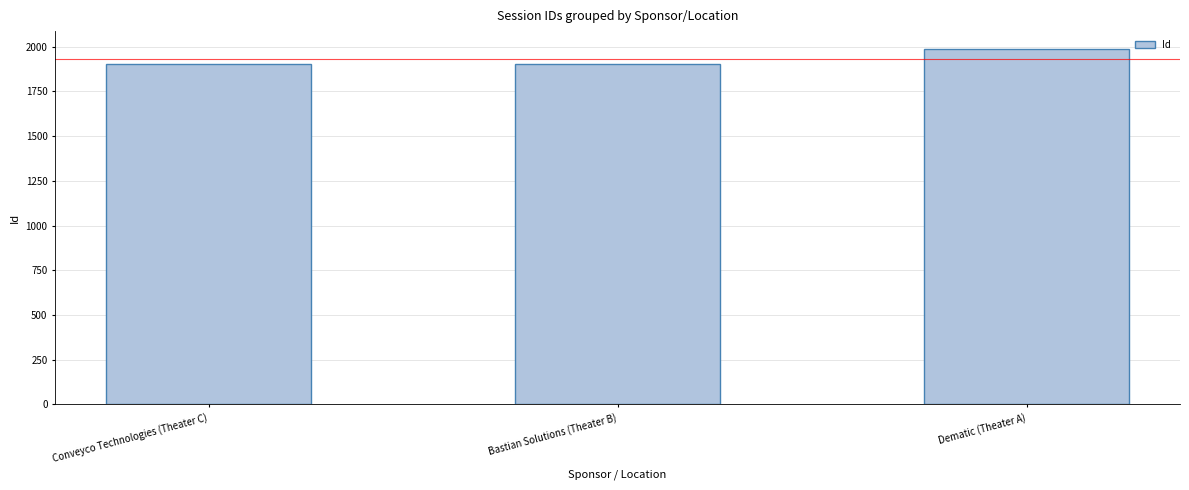

What is the label of the 3rd bar from the right?

Conveyco Technologies (Theater C)